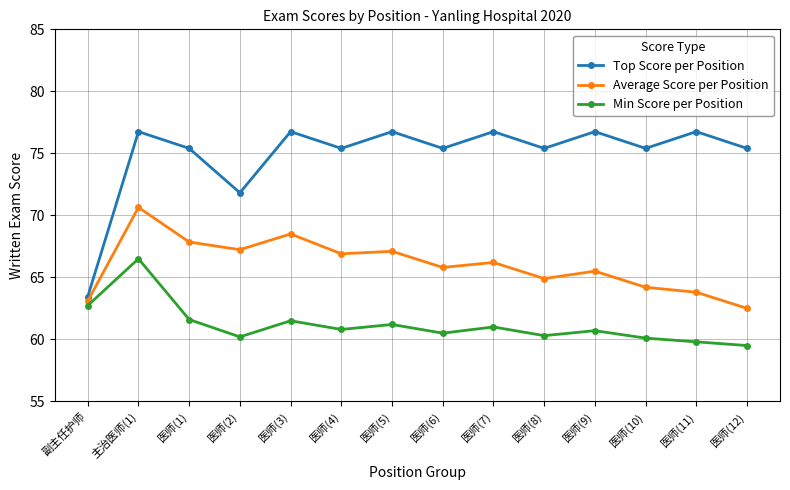

What is the label of the 5th point from the left?

医师(3)